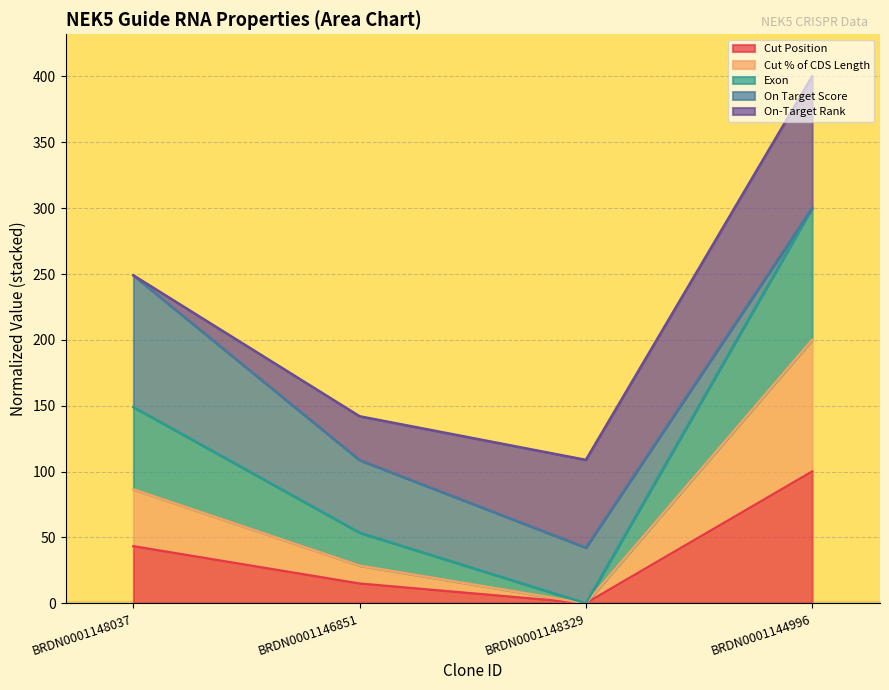

What is the highest value of the Cut Position series?

100.0